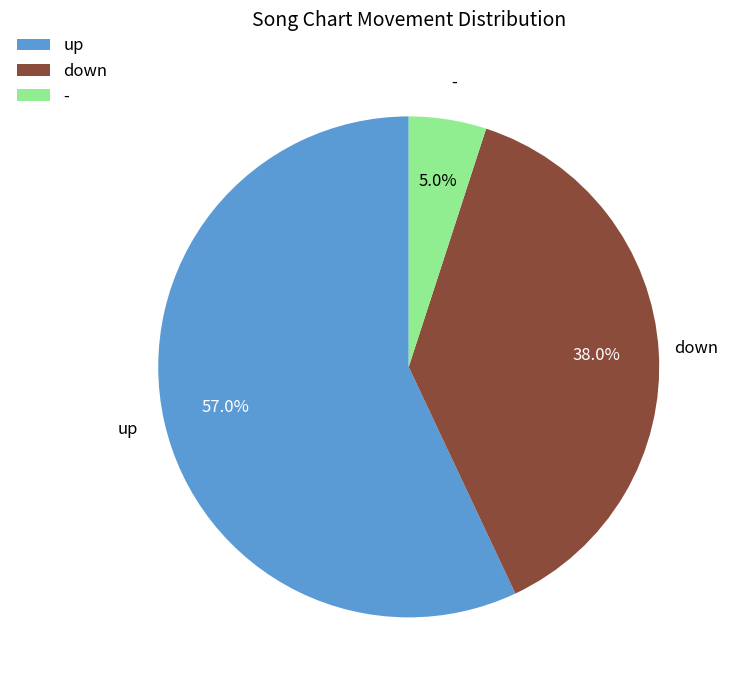

What percentage is NOT represented by down?

62.0%